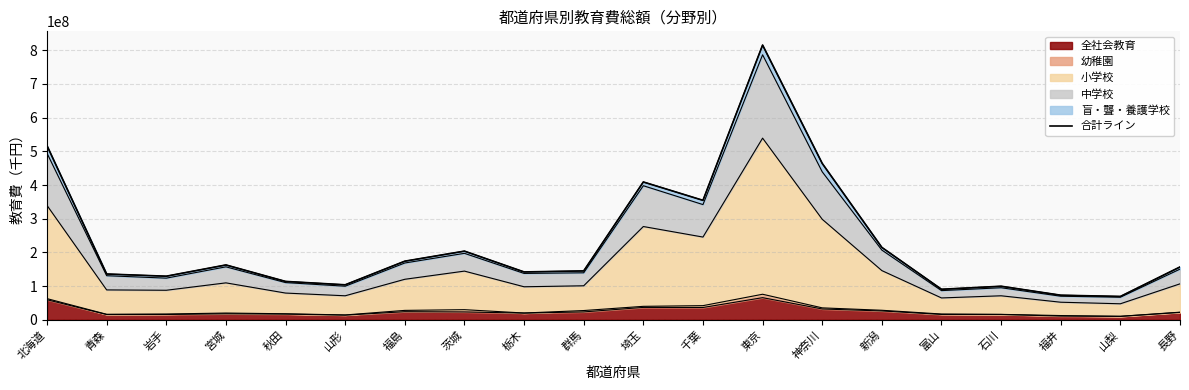

At which label does the data first exceed 156640896?

北海道